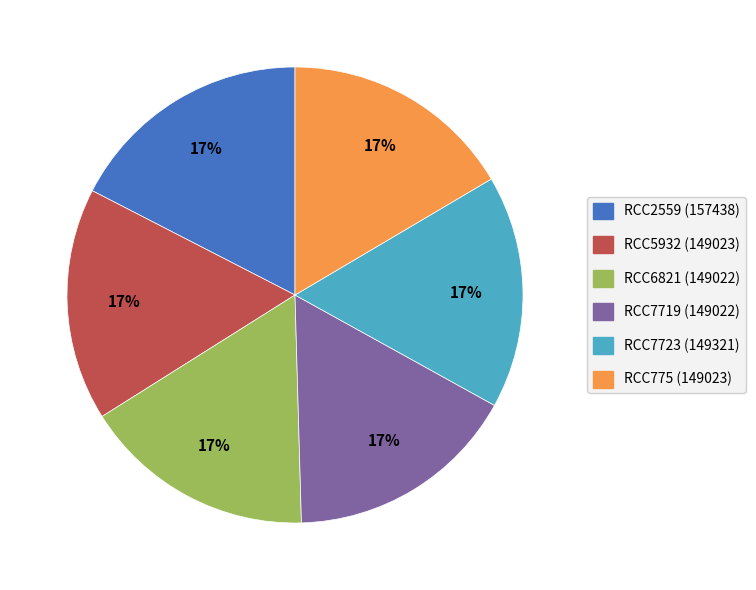

Do RCC7723 and RCC5932 together represent more than half of the pie?

No